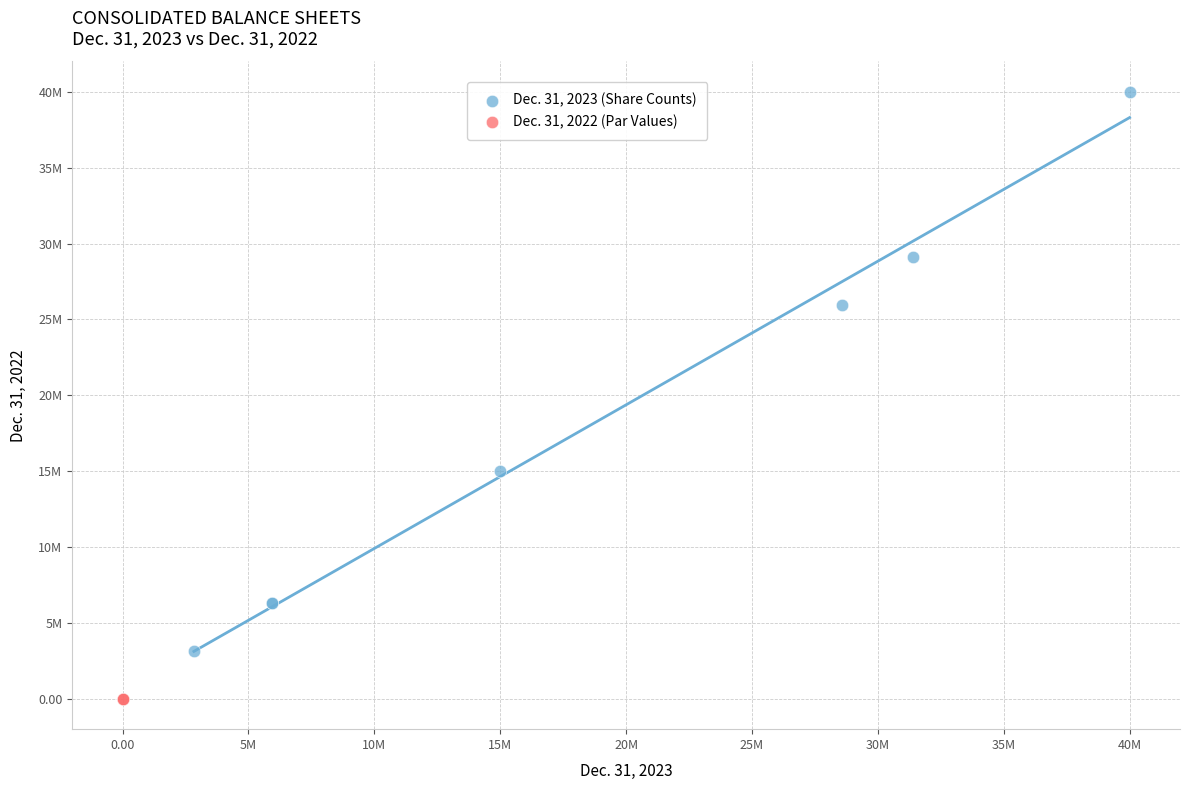

What are all the series names shown in the legend?

Dec. 31, 2023 (Share Counts), Dec. 31, 2022 (Par Values)